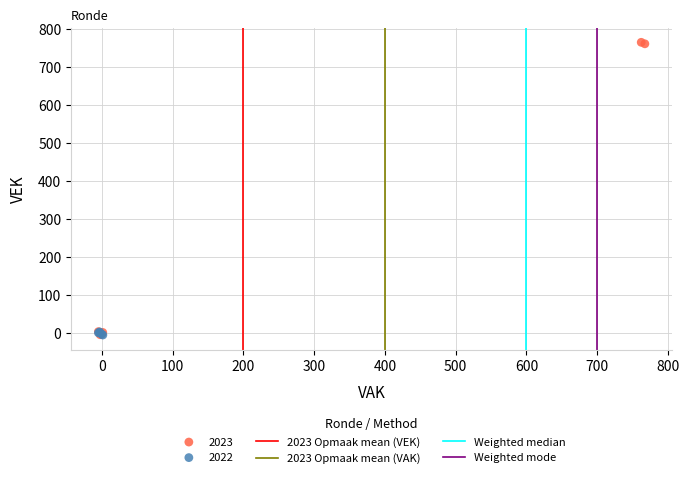

Which series reaches the maximum Y coordinate?

2023